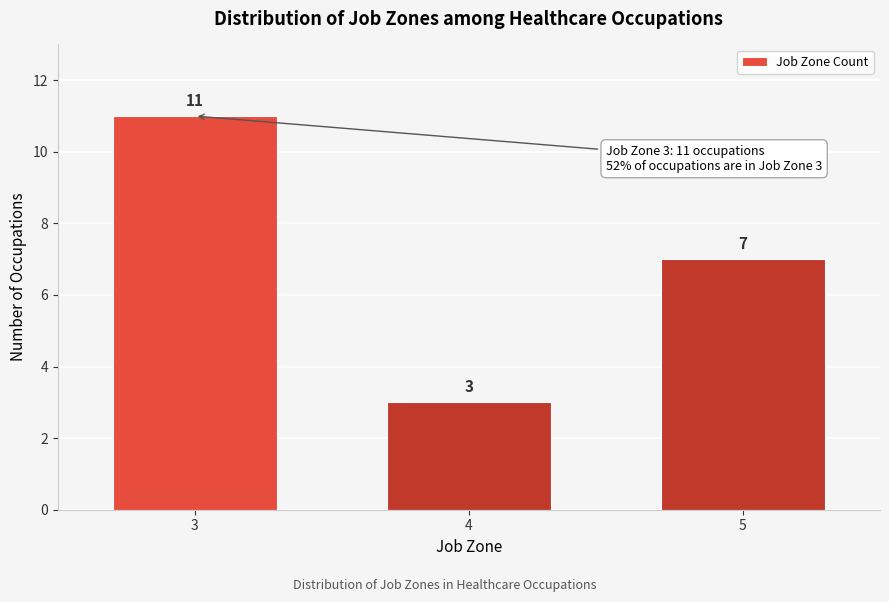

Reading left to right, extract all data points from this chart.

3=11	4=3	5=7